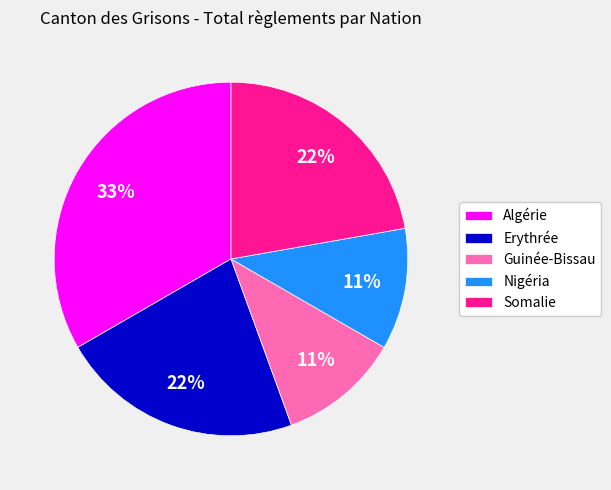

To the nearest percent, what is the difference between the largest and smallest slice percentages?

22%